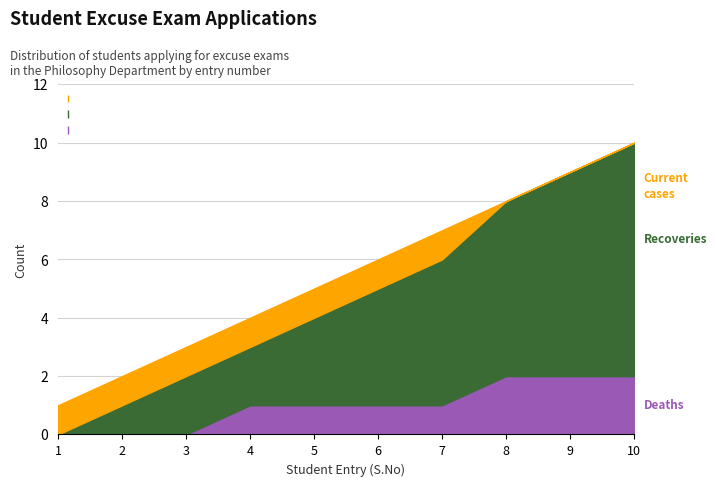

How many lines are shown in the chart?

3